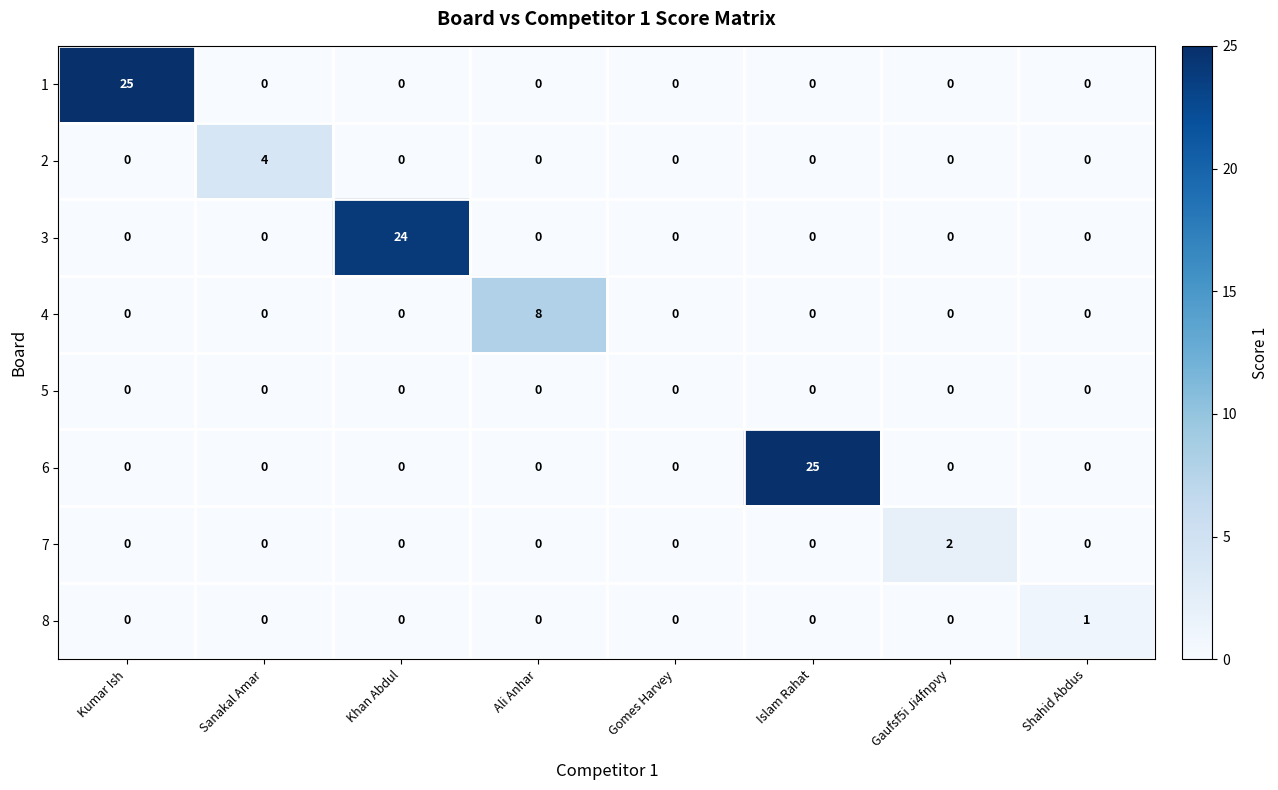

At how many categories does at least one series exceed 20?

3